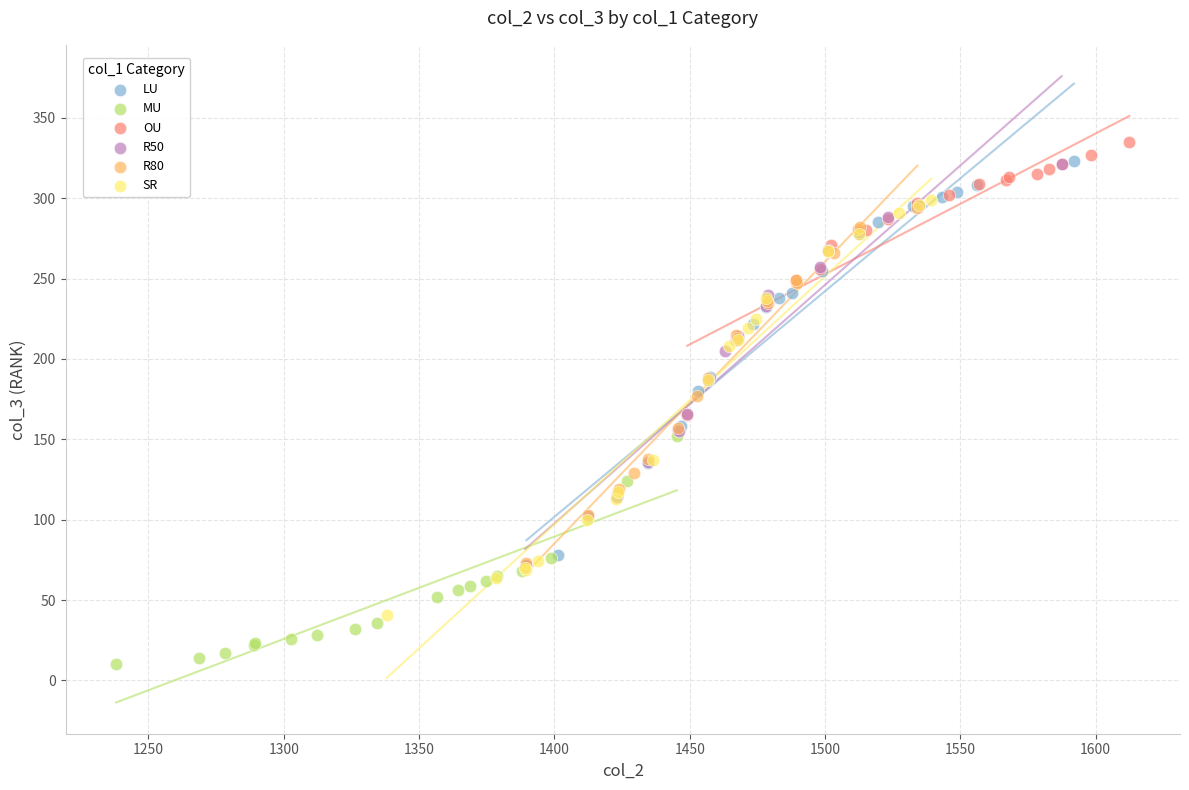

What are all the series names shown in the legend?

LU, MU, OU, R50, R80, SR